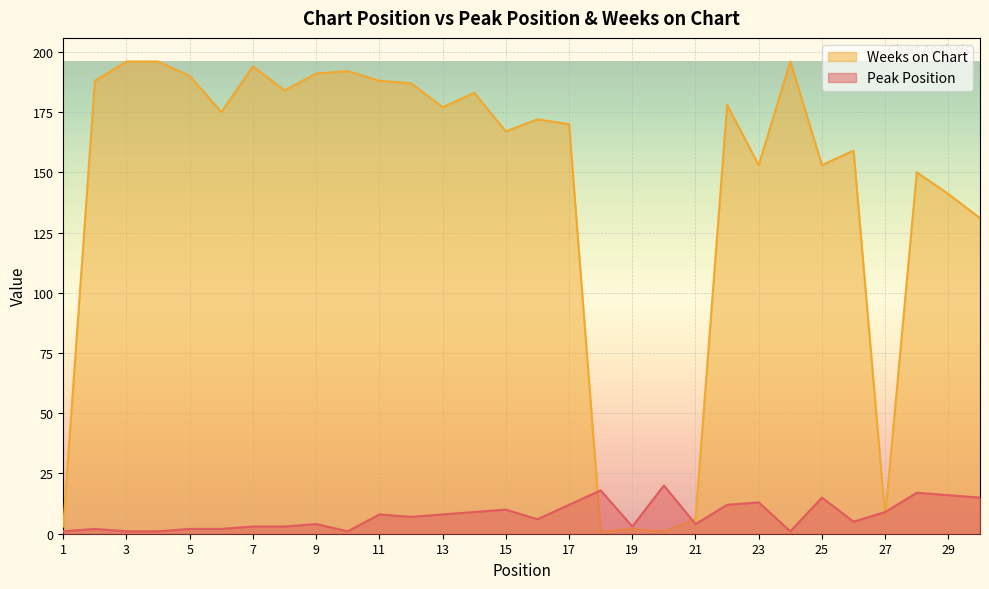

Rank the series by their maximum value, from lowest to highest.

Peak Position, Weeks on Chart